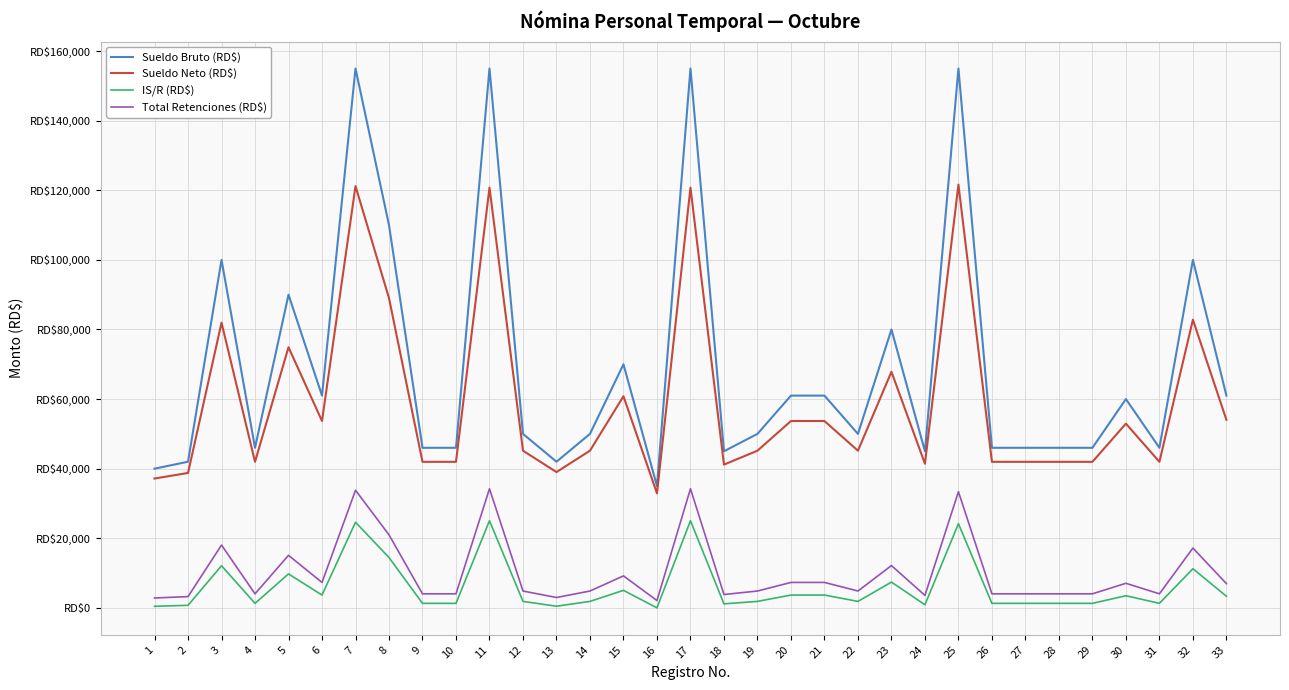

Is this an area chart (filled region under the line)?

No